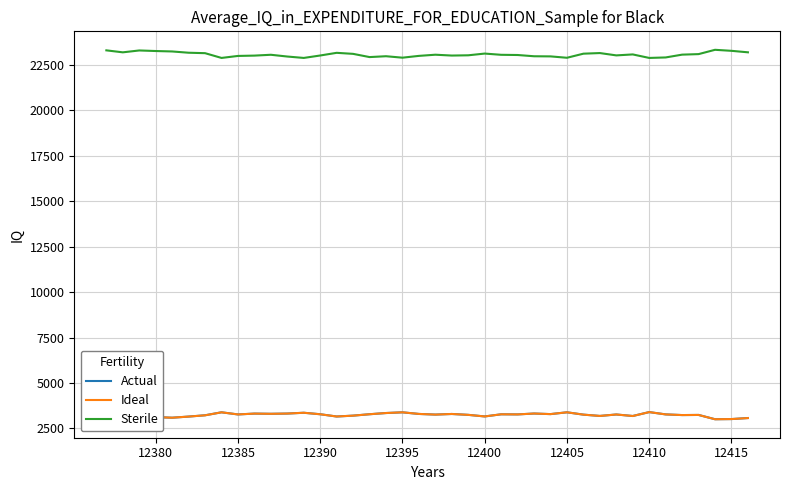

True or false: Sterile and Actual cross at least once.

False